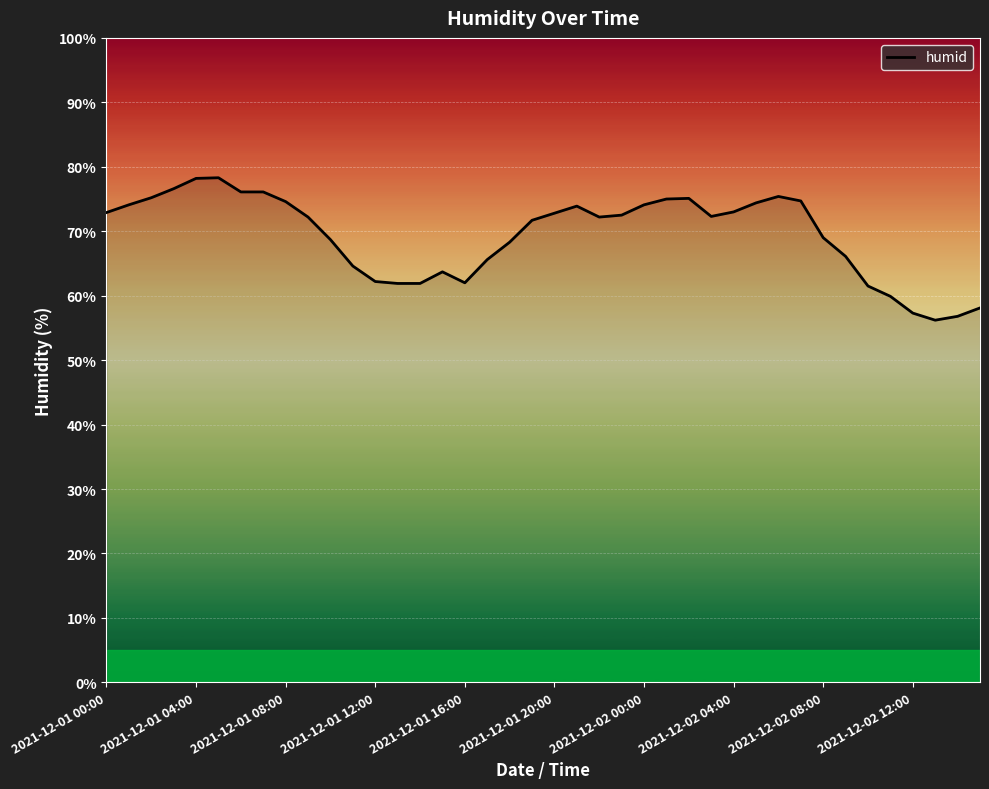

True or false: there are more than 2 points higher than both neighbors.

True